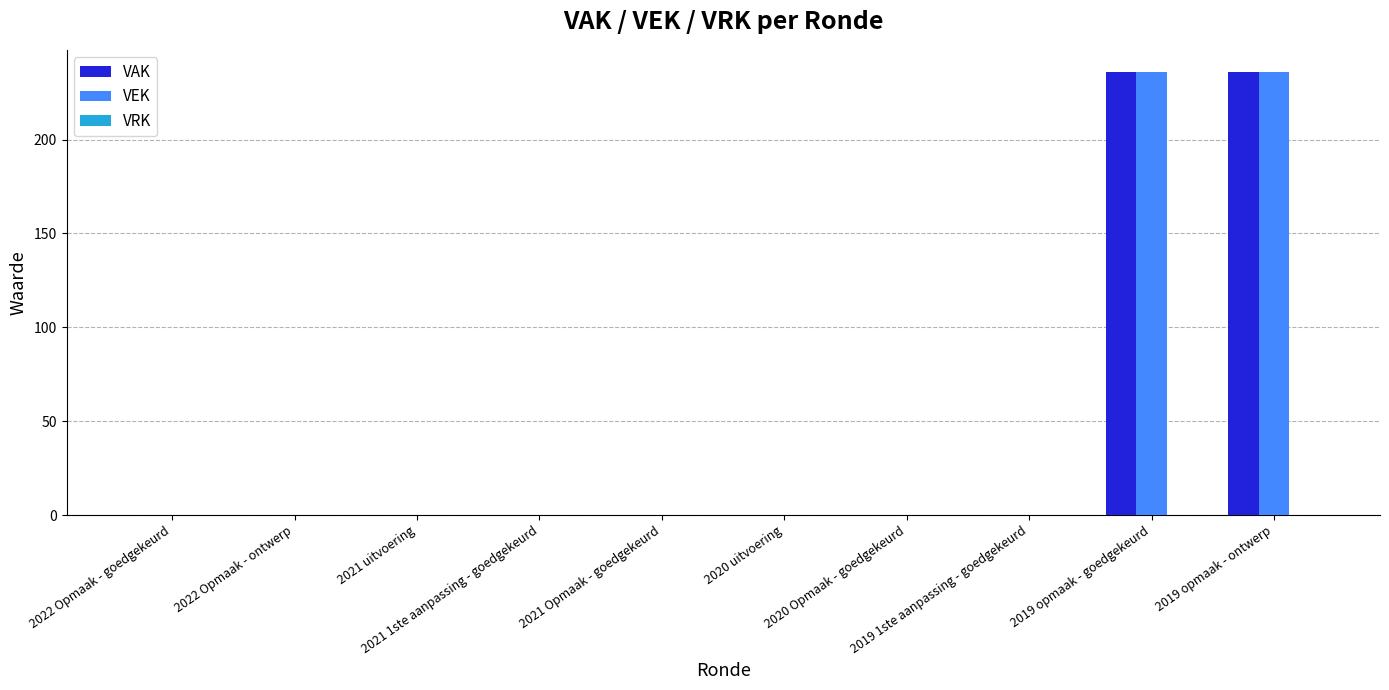

What is the sum of all VEK values?

472